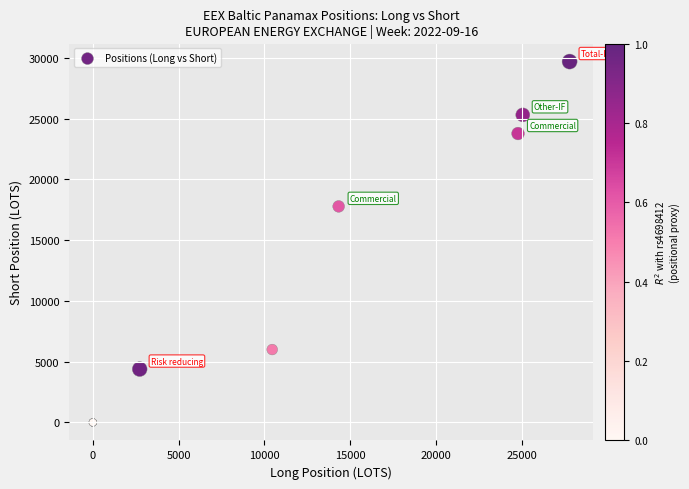

What Y value in the scatter plot is closest to 14844?

17772.8